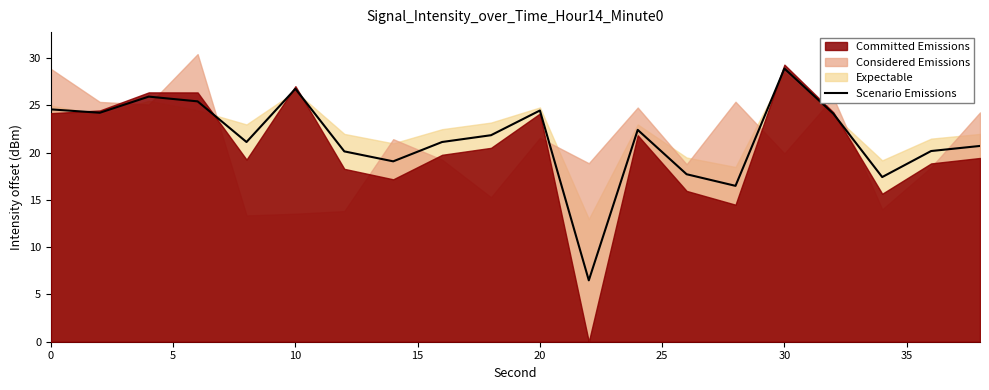

How many values exceed 21?

12